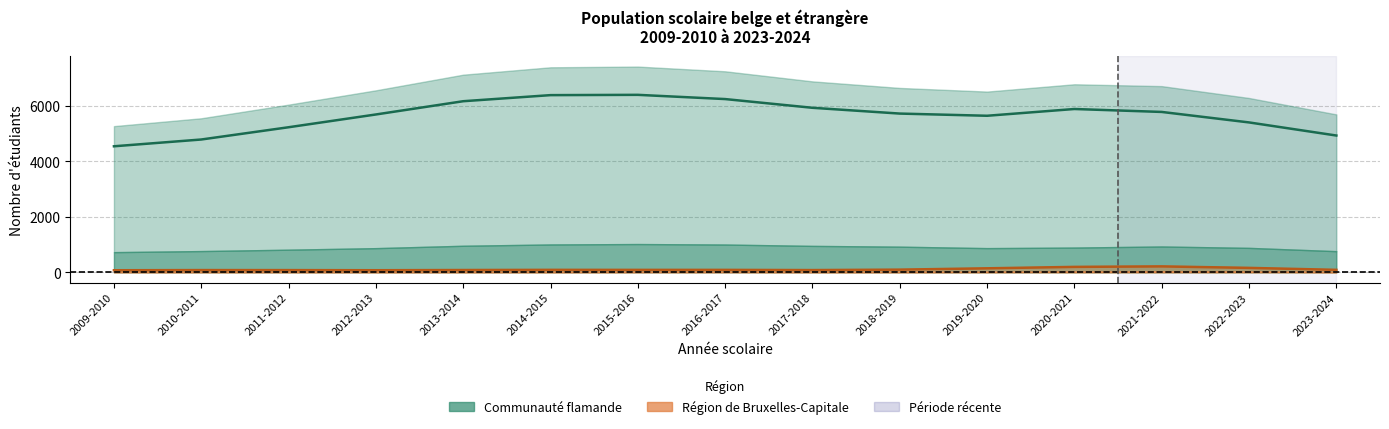

What is the maximum value shown in the chart?

6399.0